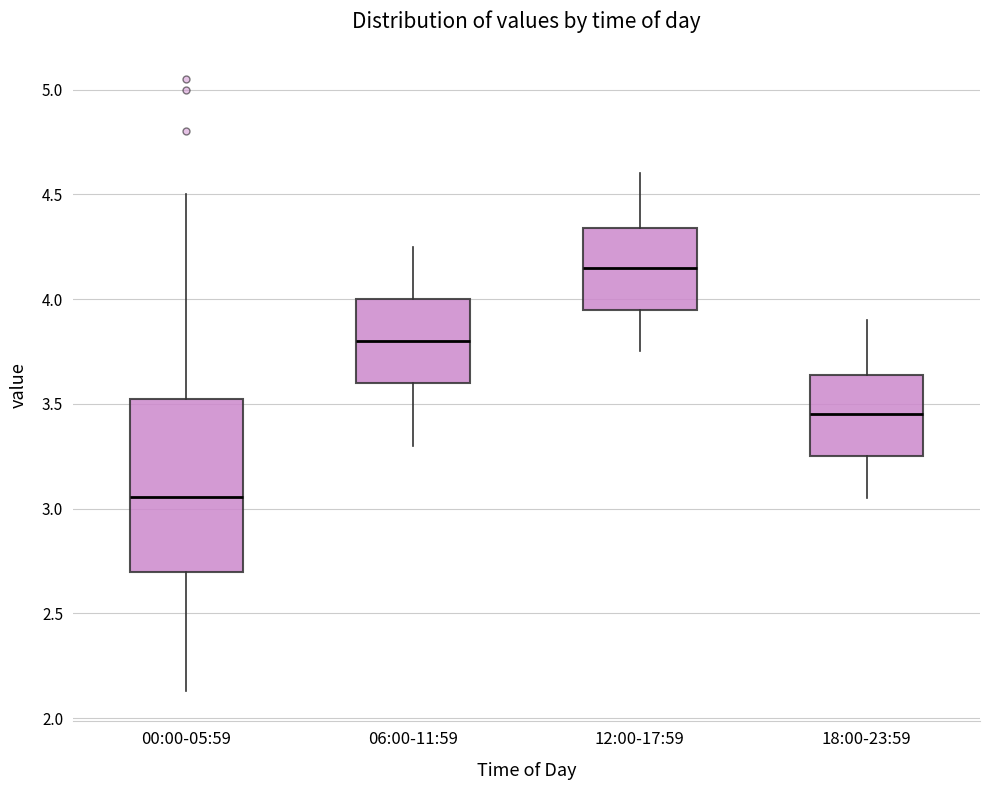

Where does the median line of the box for 00:00-05:59 sit on the y-axis? The values are not printed on the chart, so give them approximately, as read against the axis.

3.05